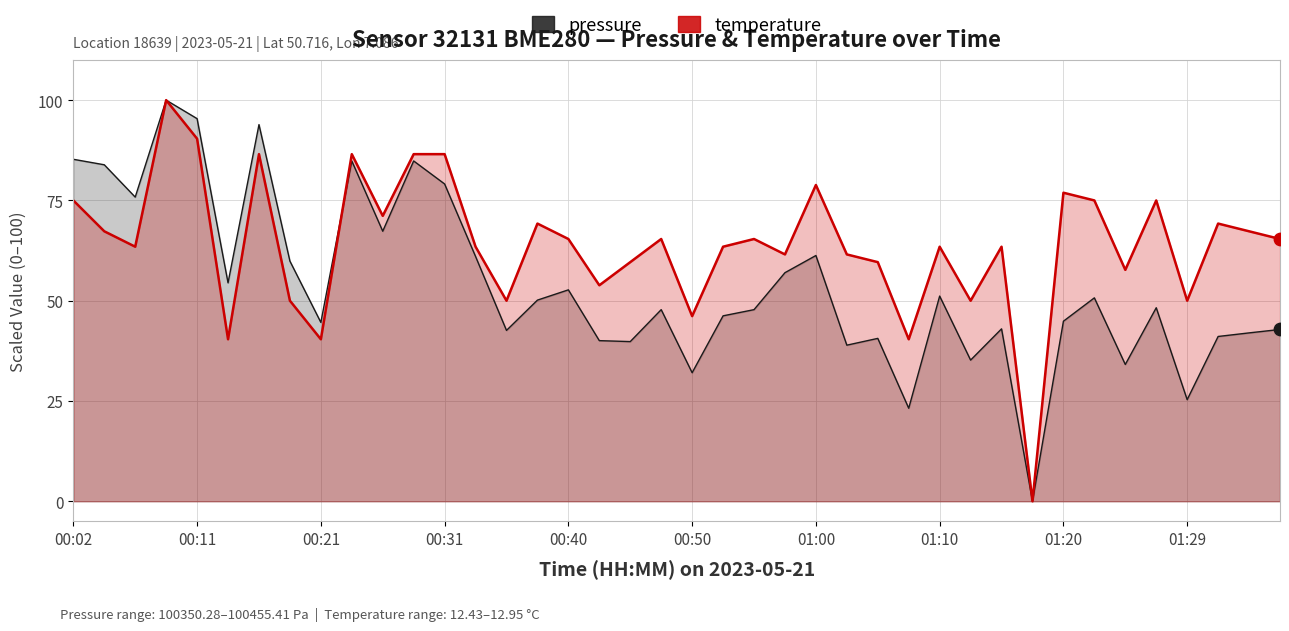

What is the total value across all series at 00:14?

94.8